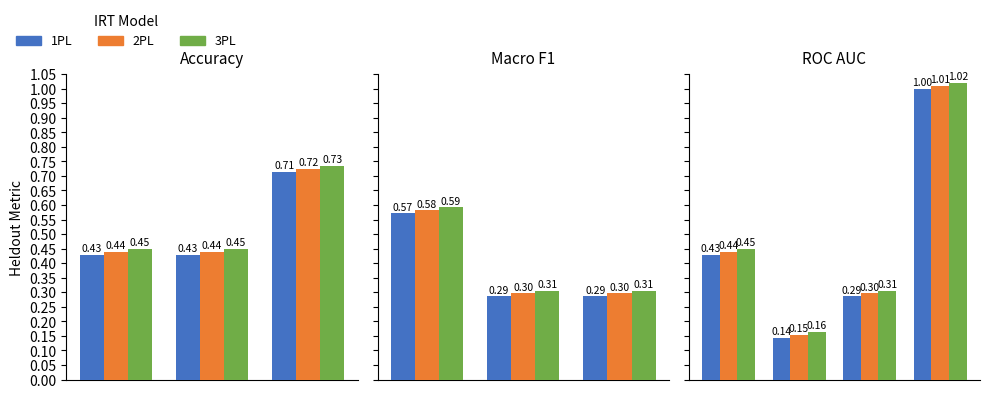

List the series in order of their overall mean, highest first.

3PL, 2PL, 1PL